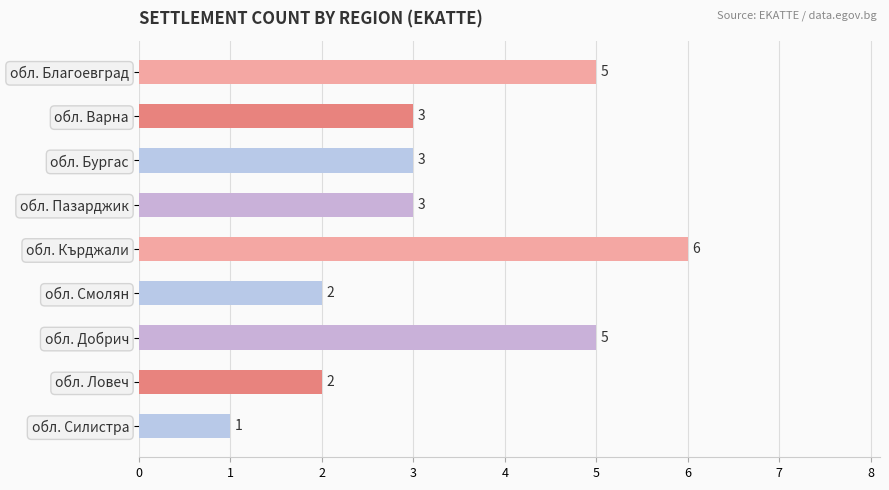

What is the ratio of the value at обл. Пазарджик to the value at обл. Смолян?

1.5